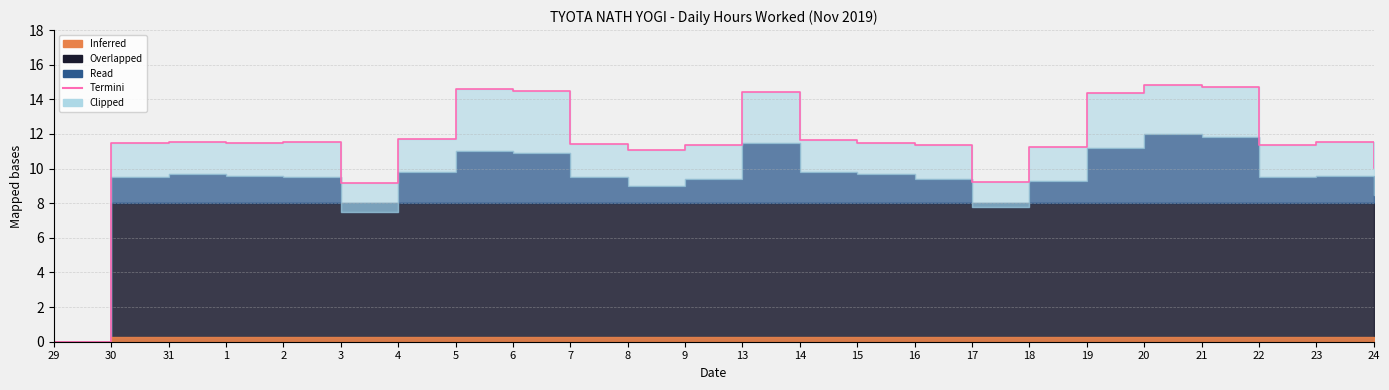

What is the sum of the values at 29 and 13?

14.4